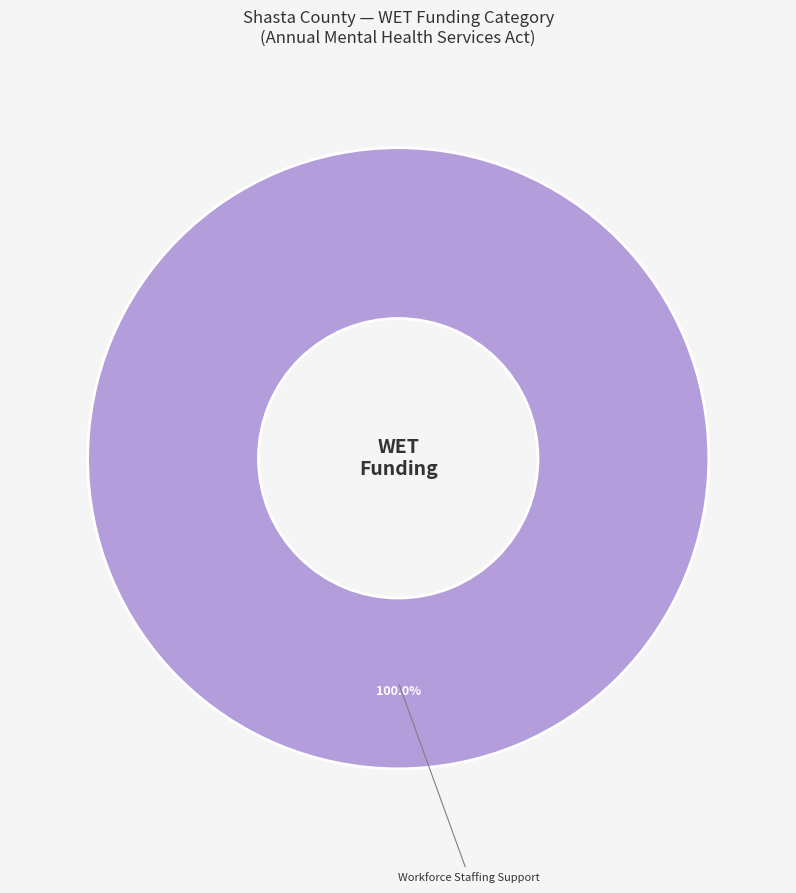

Is there any slice that represents more than half of the pie?

Yes